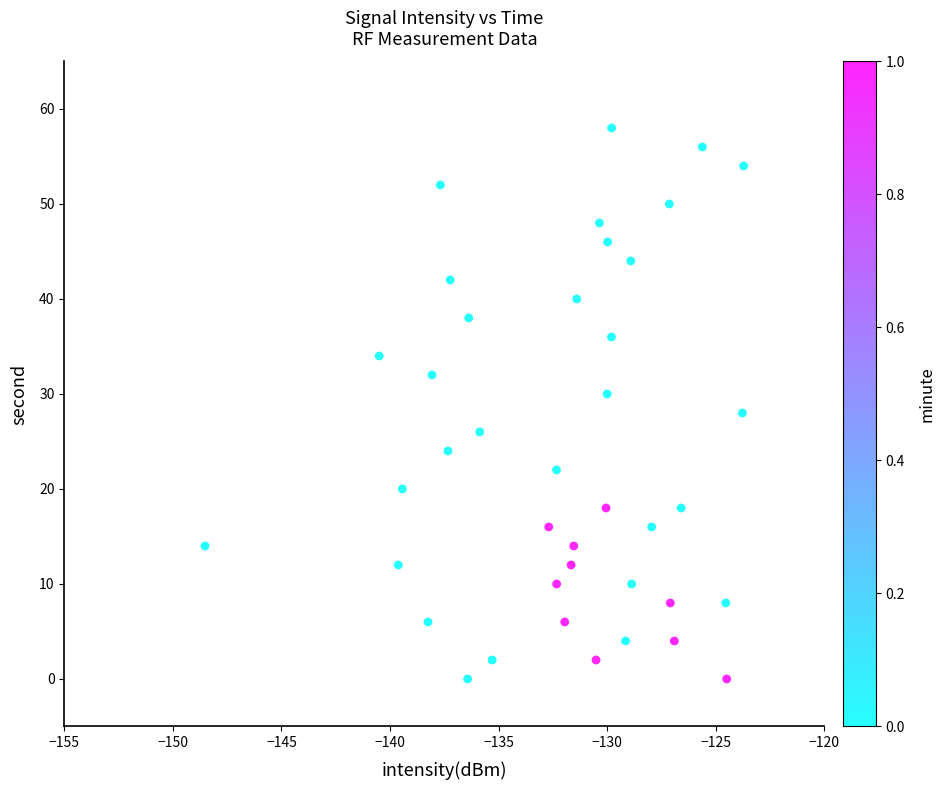

What is the range of Y values (max minus min)?

58